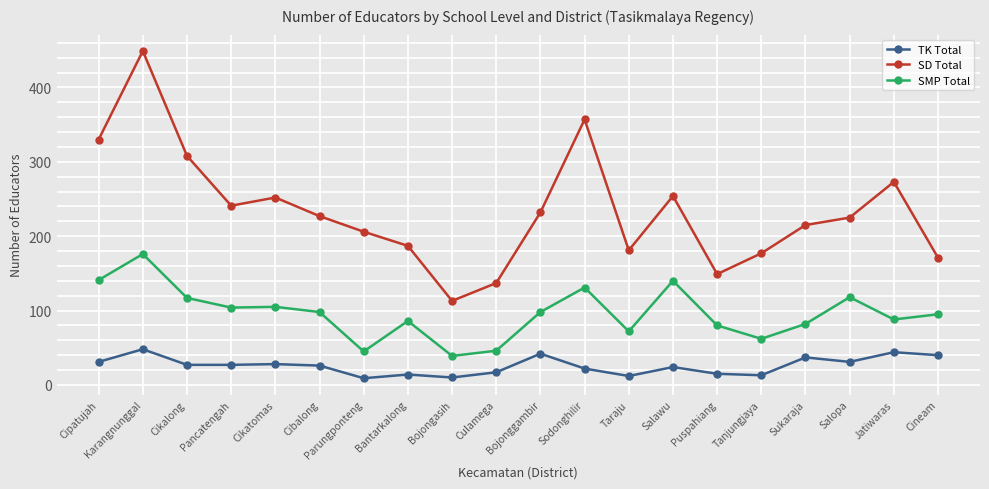

How many lines are shown in the chart?

3